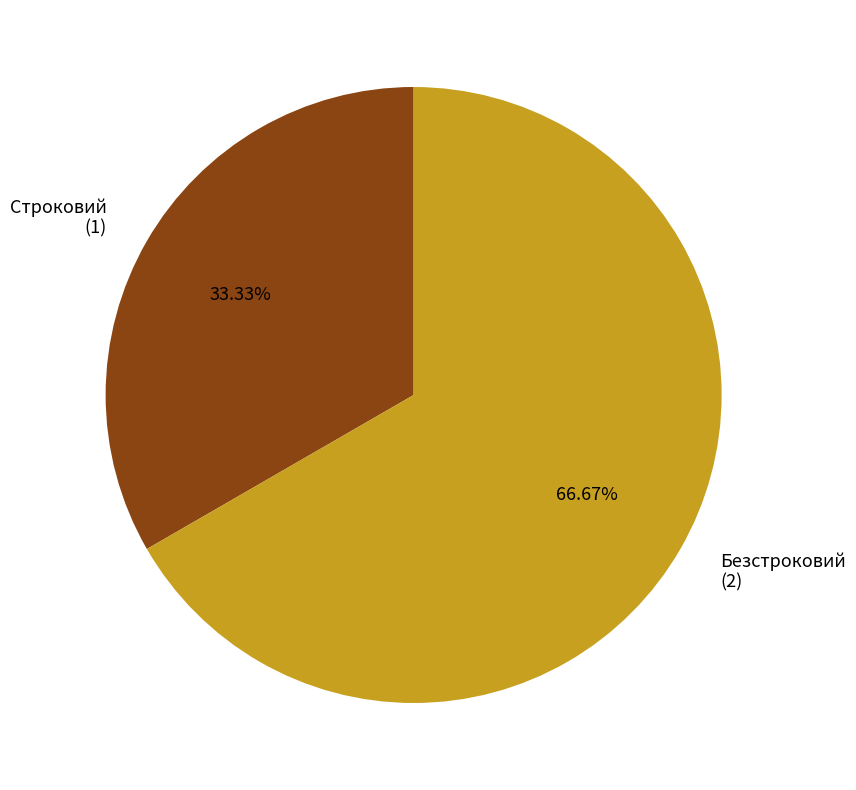

What percentage is NOT represented by Строковий?

66.7%